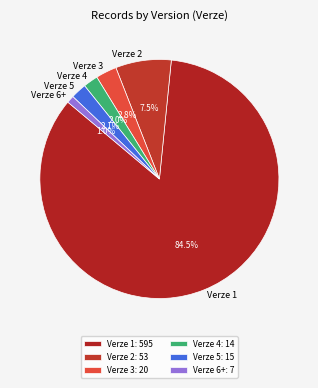

Which slice is the smallest?

Verze 6+